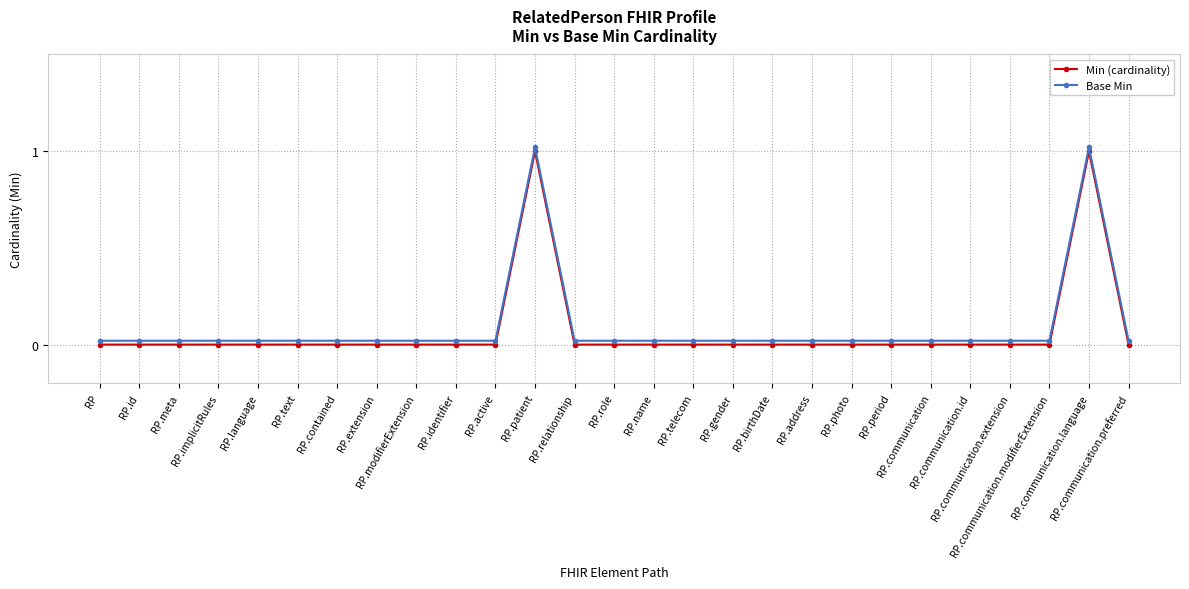

Which series has the largest range (max minus min)?

Min (cardinality)